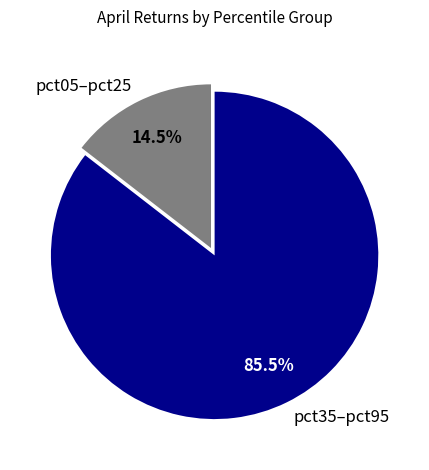

Rank the categories by value from lowest to highest.

pct05–pct25, pct35–pct95